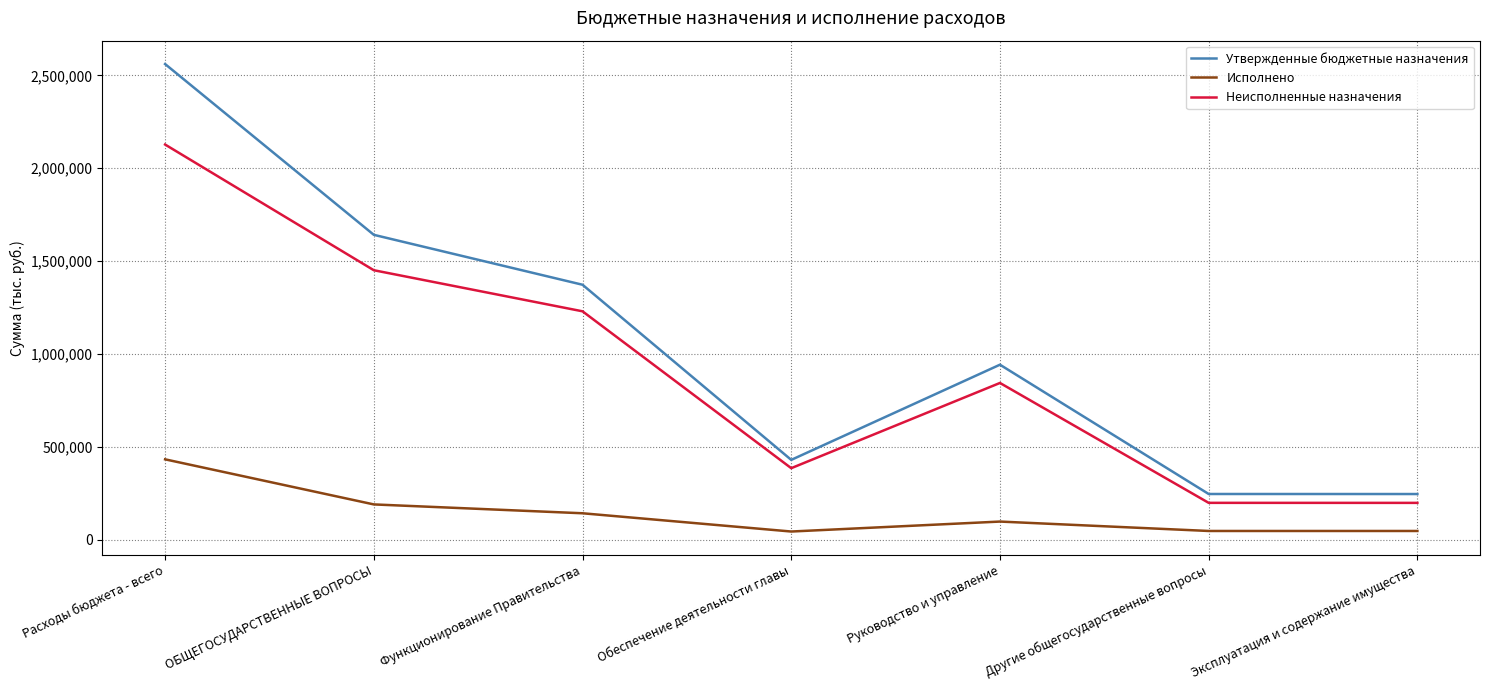

Where is Утвержденные бюджетные назначения nearest to the value 1403735?

Функционирование Правительства